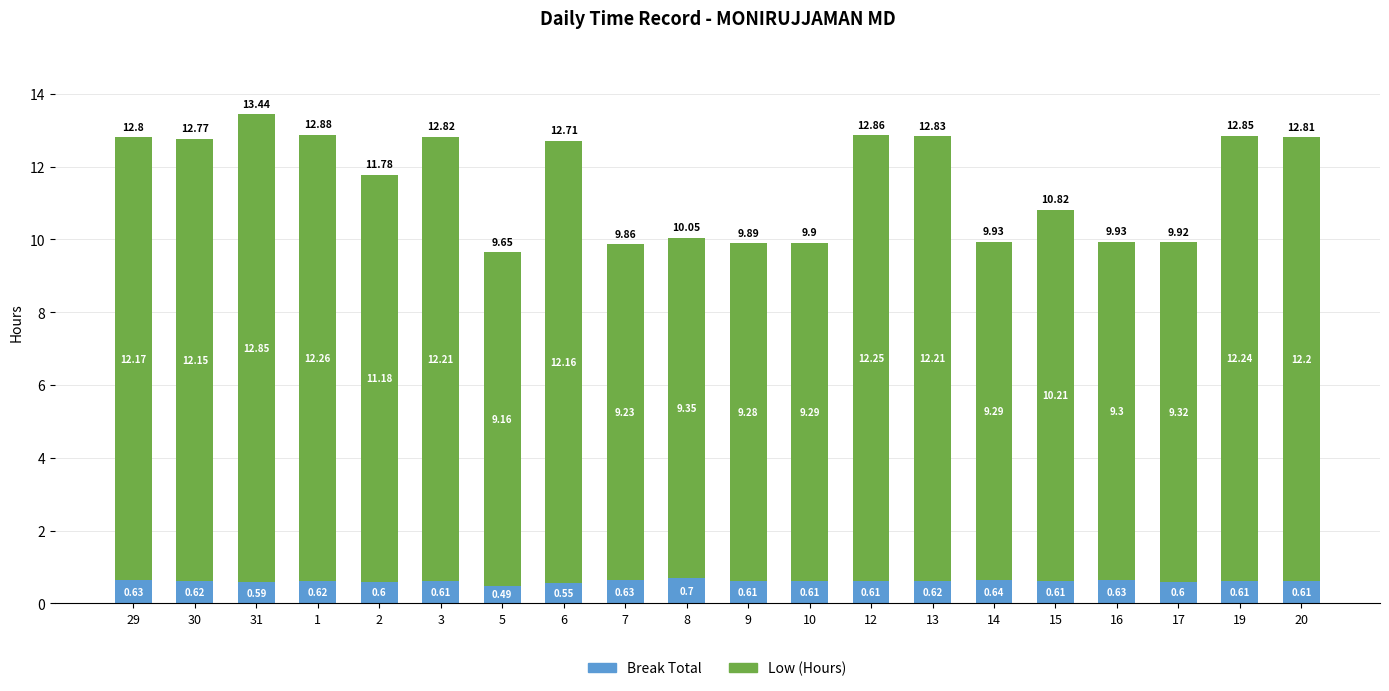

What is the average value of the Break Total series?

0.6